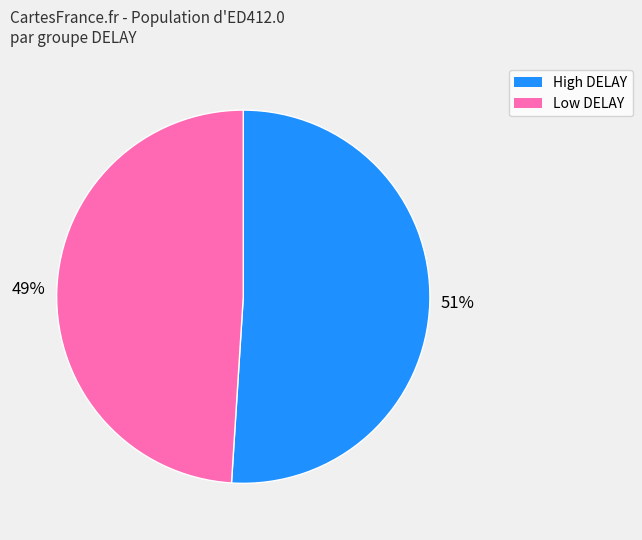

Does any single category account for the majority?

Yes